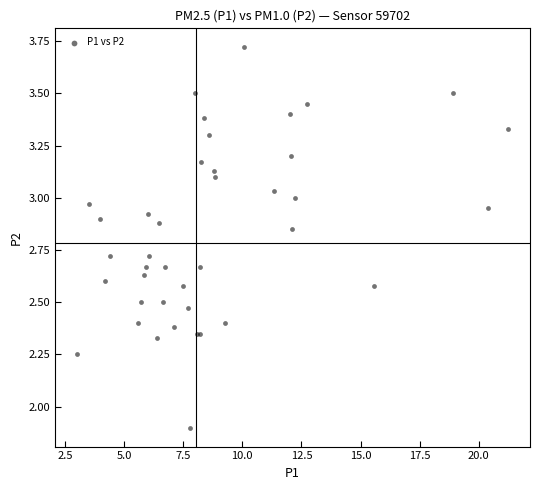

What Y value in the scatter plot is closest to 2?

1.9